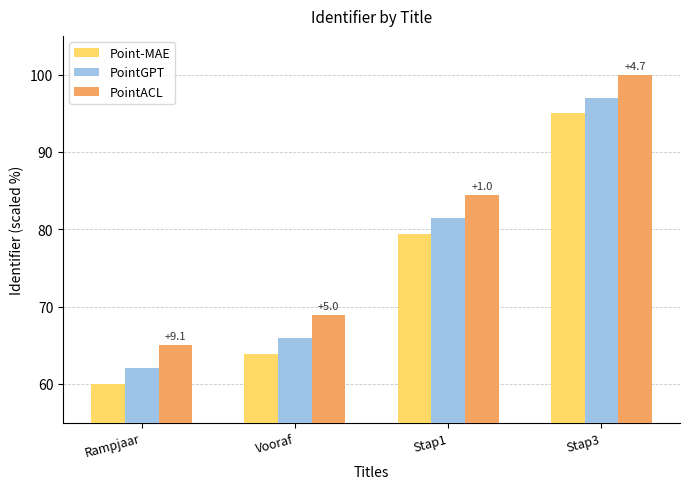

What is the spread (max minus min) of values at Vooraf?

5.0